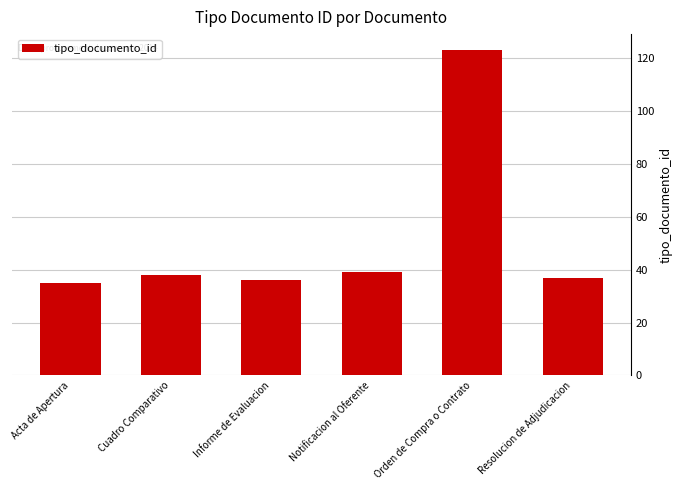

What is the change in value from Acta de Apertura to Resolucion de Adjudicacion?

+2